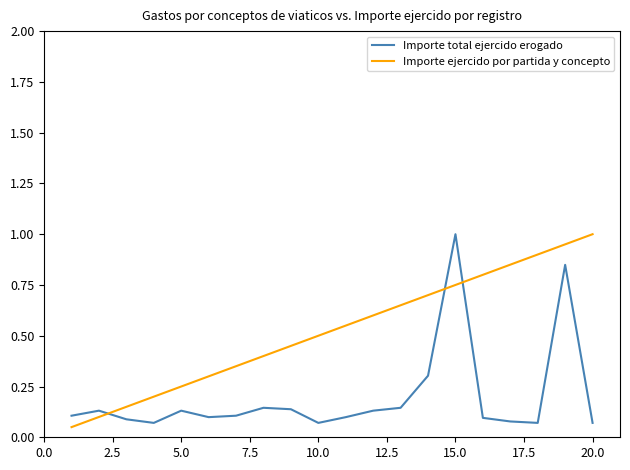

What is the highest value of the Importe total ejercido erogado series?

1.0